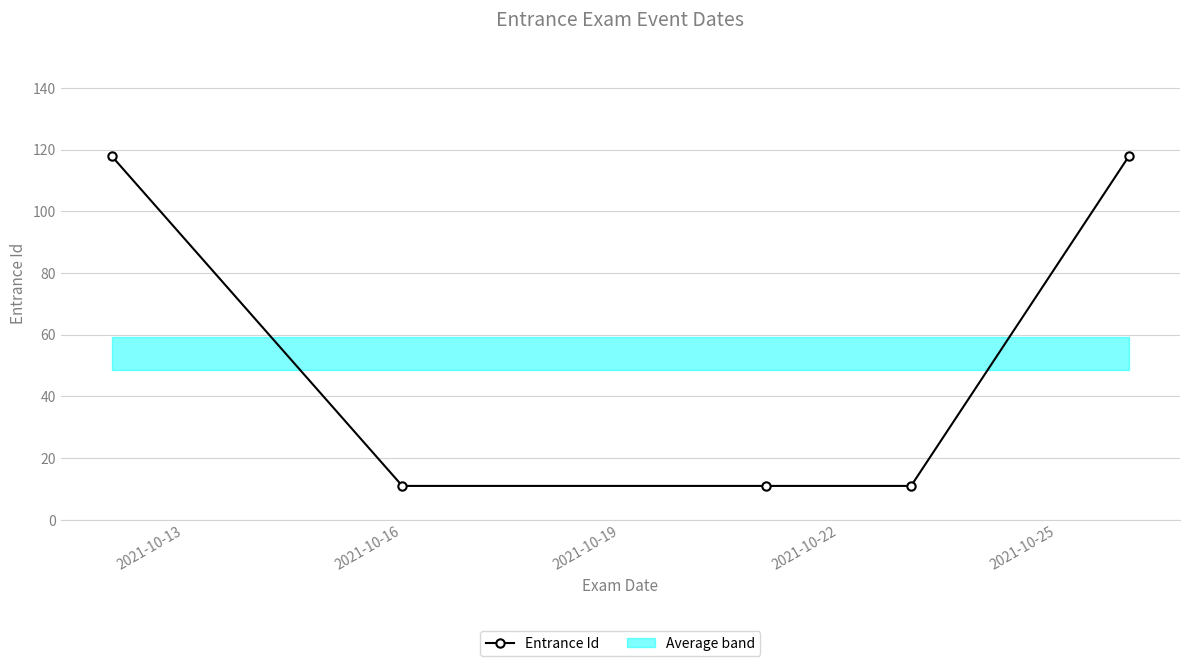

Is it true that the value at 2021-10-16 is 18?

False